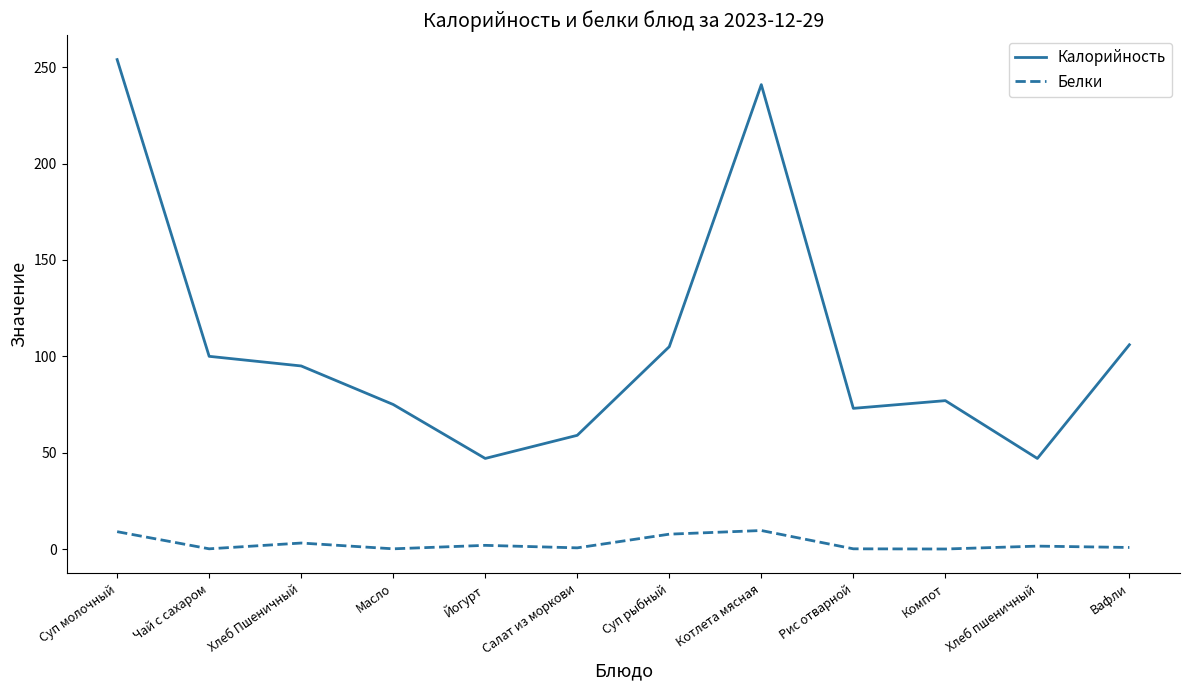

How many interior local valleys does the Калорийность series have?

3